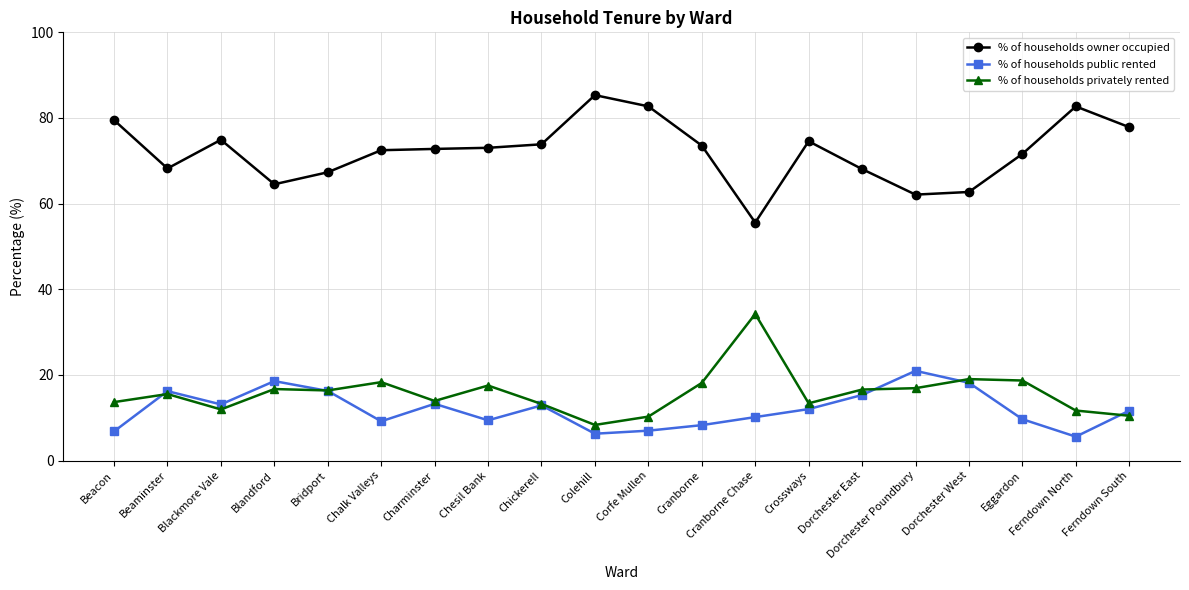

Where is the first local maximum for % of households public rented?

Beaminster